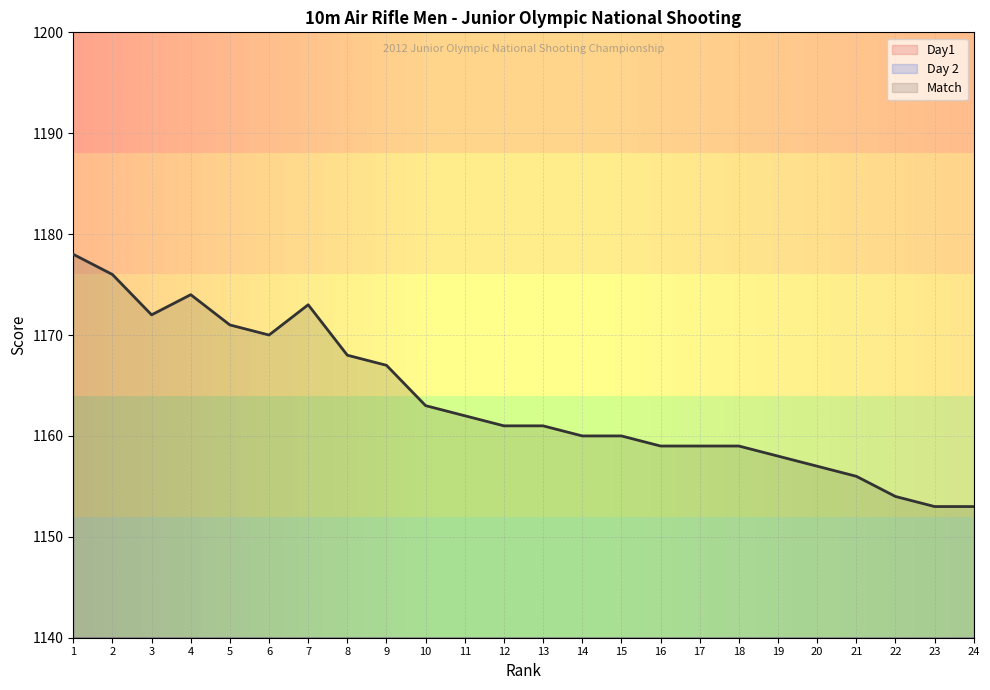

The value of Match at 22 is 1154. True or false?

True